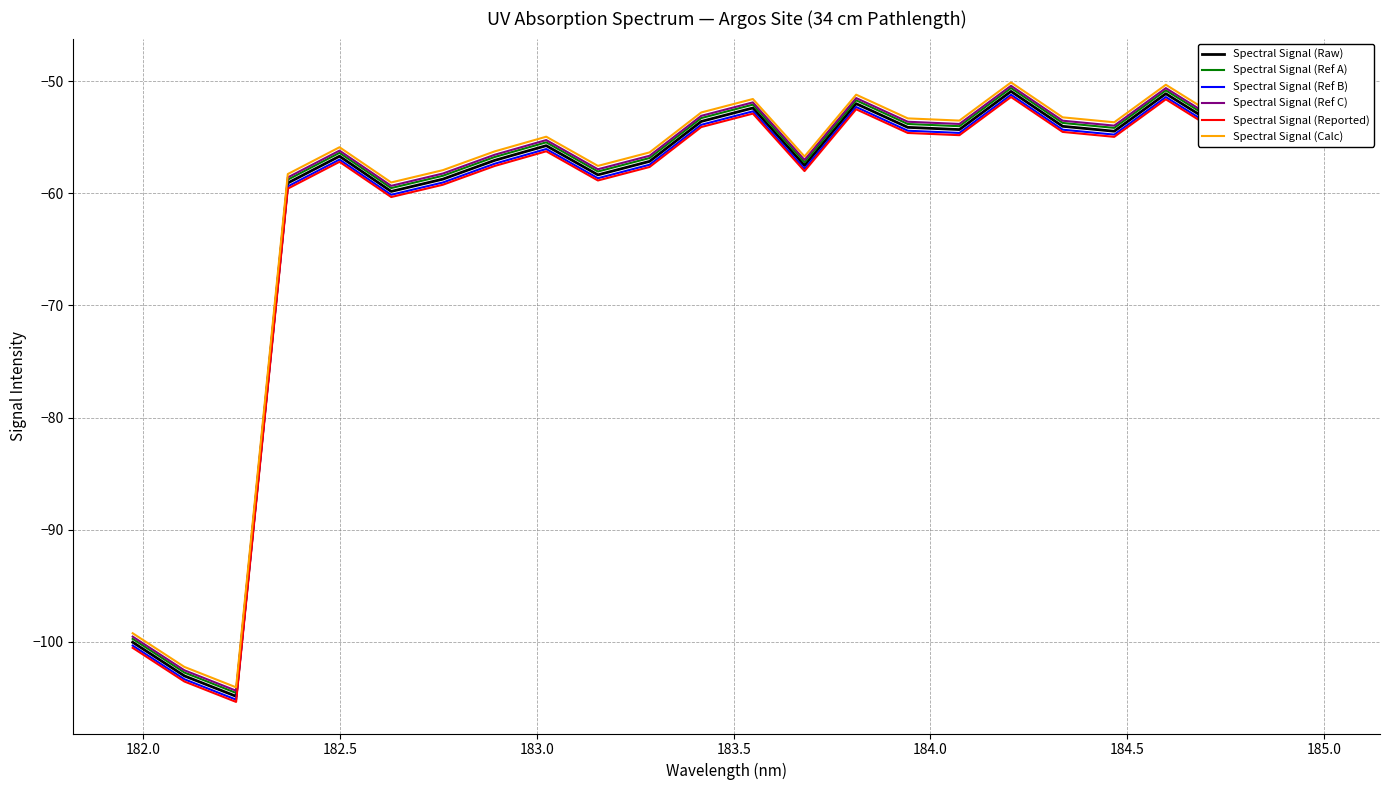

What is the smallest value displayed?

-105.4